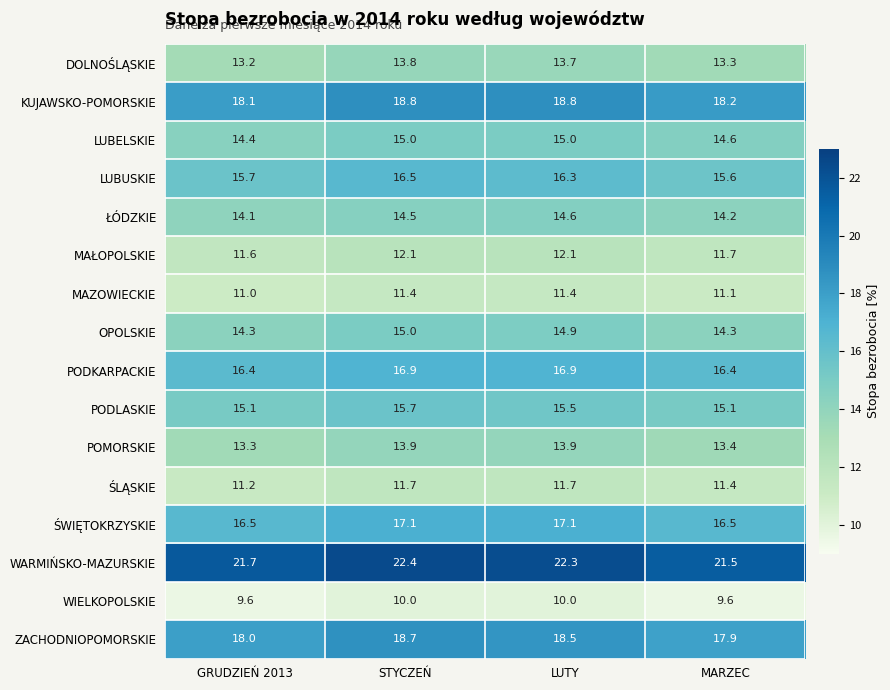

Which category has the highest value in the ŁÓDZKIE series?

LUTY